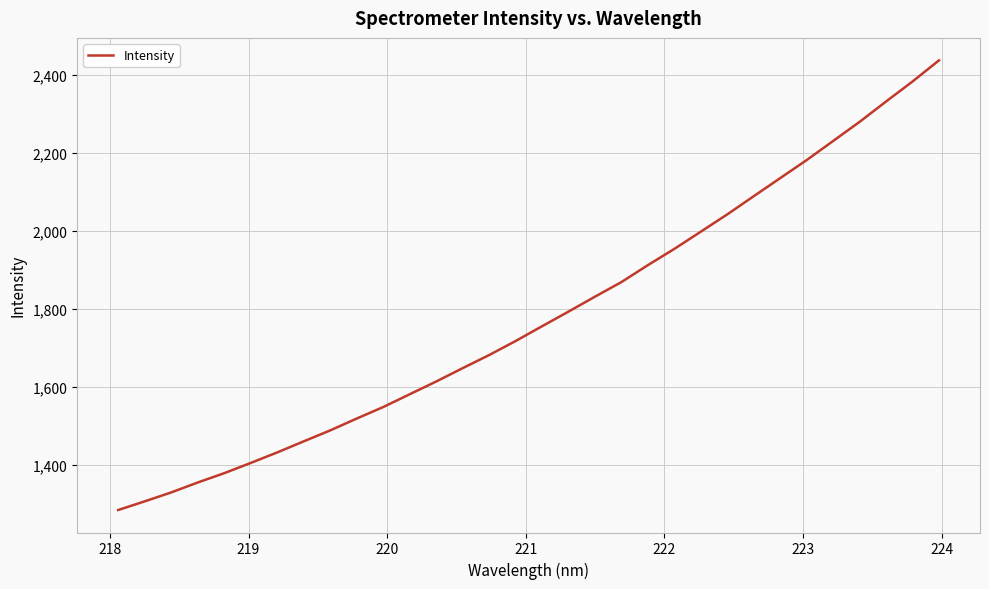

What is the smallest value displayed?

1283.3